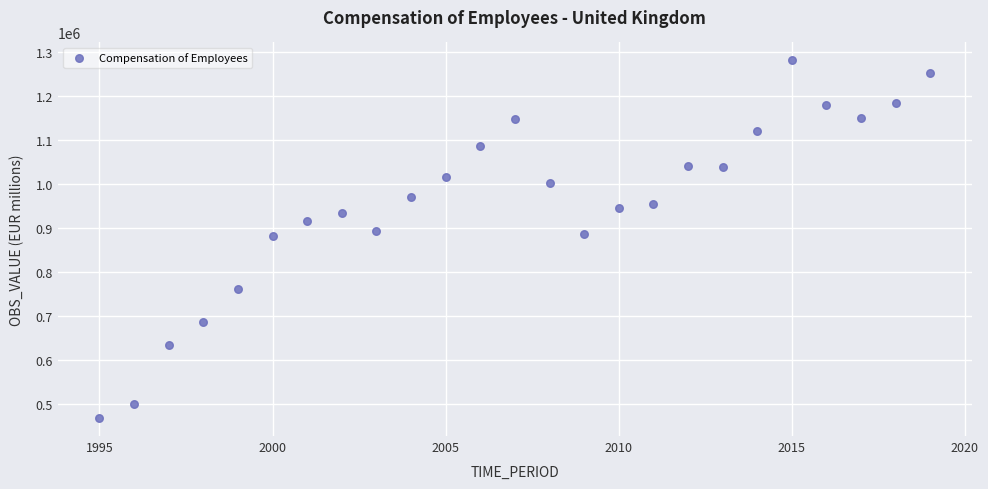

What is the range of X values (max minus min)?

24.0